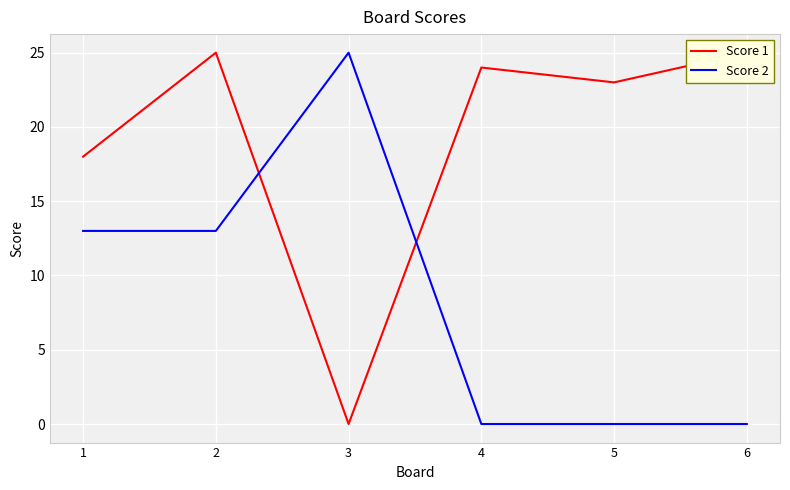

Reading right to left, transcribe all the data shown in this chart.

Score 1: 25	23	24	0	25	18
Score 2: 0	0	0	25	13	13